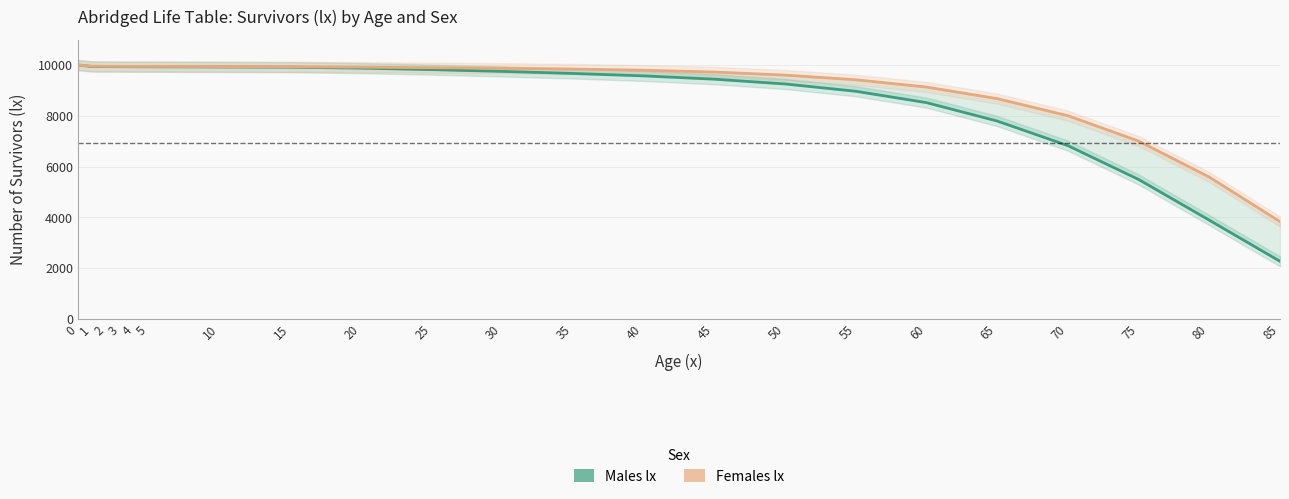

Reading left to right, extract all data points from this chart.

Males lx: 0=10000	1=9941	2=9938	3=9936	4=9933	5=9931	10=9924	15=9915	20=9878	25=9819	30=9749	35=9668	40=9572	45=9442	50=9254	55=8966	60=8518	65=7793	70=6823	75=5491	80=3886	85=2264
Females lx: 0=10000	1=9953	2=9949	3=9947	4=9945	5=9944	10=9938	15=9932	20=9915	25=9894	30=9872	35=9842	40=9796	45=9724	50=9603	55=9419	60=9132	65=8676	70=8004	75=7003	80=5585	85=3829